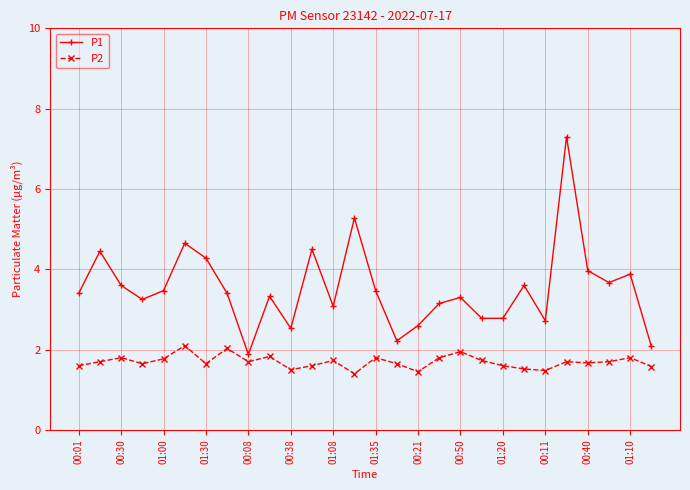

What is the sum of all P2 values?

47.5